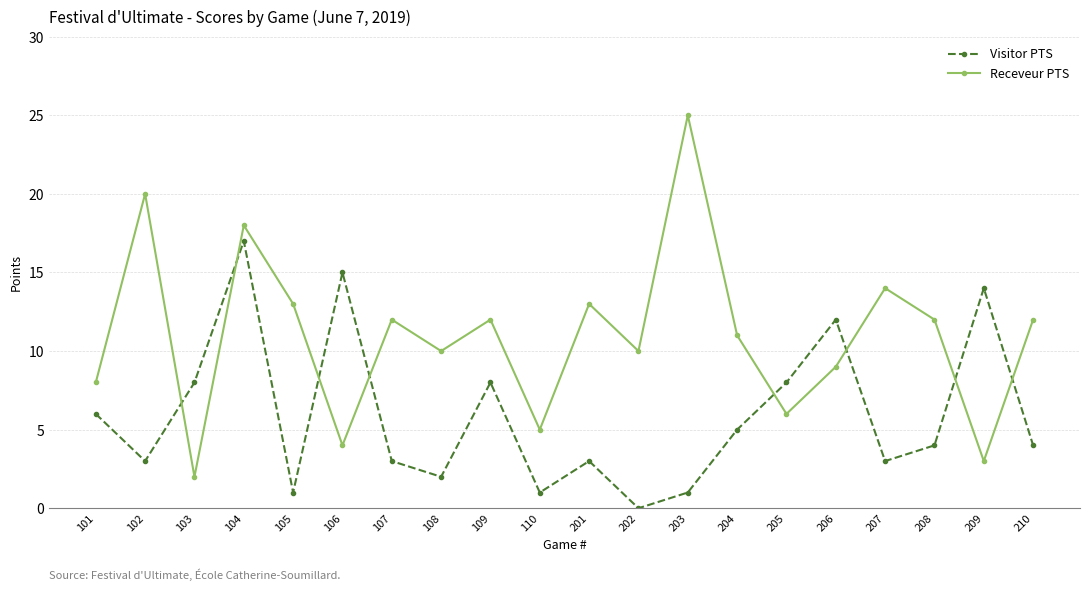

Which series changed the most between 104 and 204?

Visitor PTS